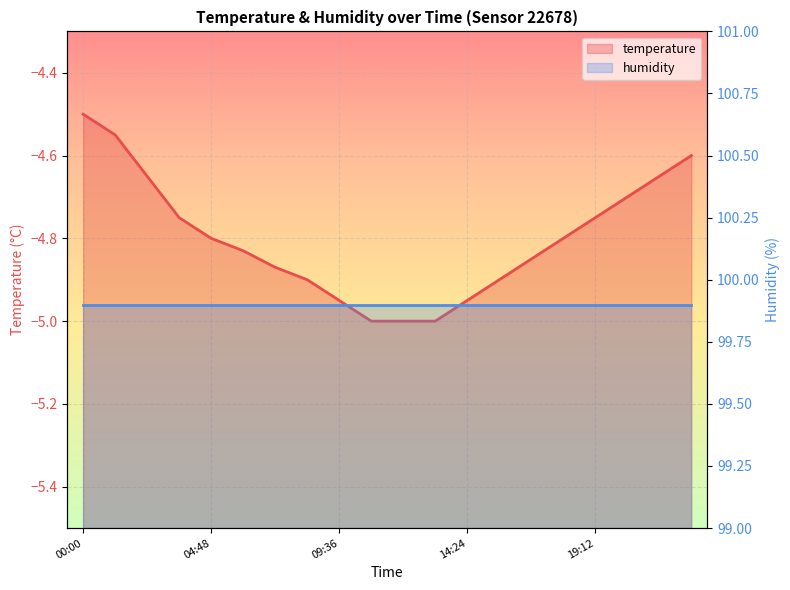

What is the sum of the values at 10:48 and 00:00?

-9.5